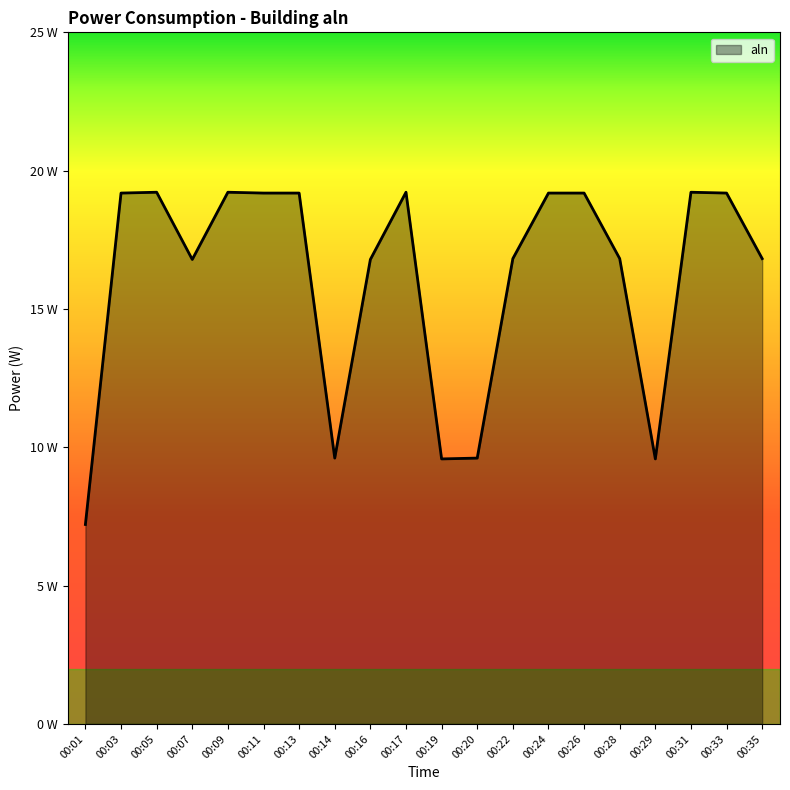

Does the chart display data point markers on the line(s)?

No